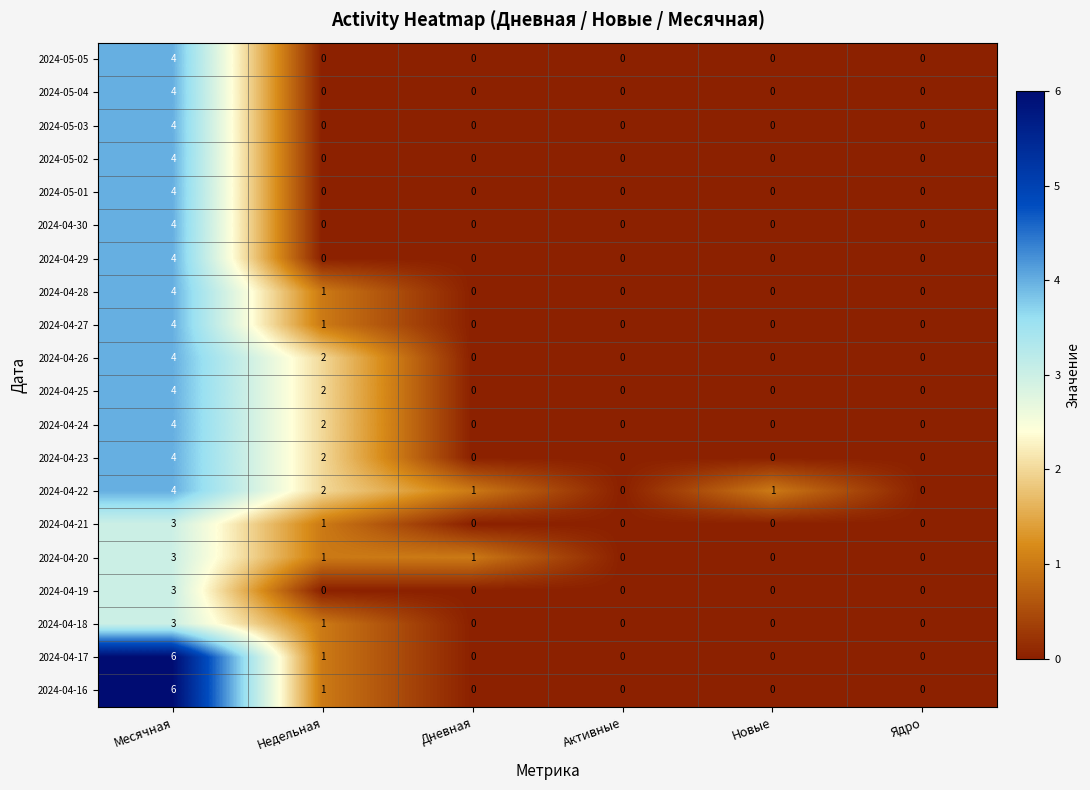

Count the 2024-04-21 values in the range 0 to 1.

5